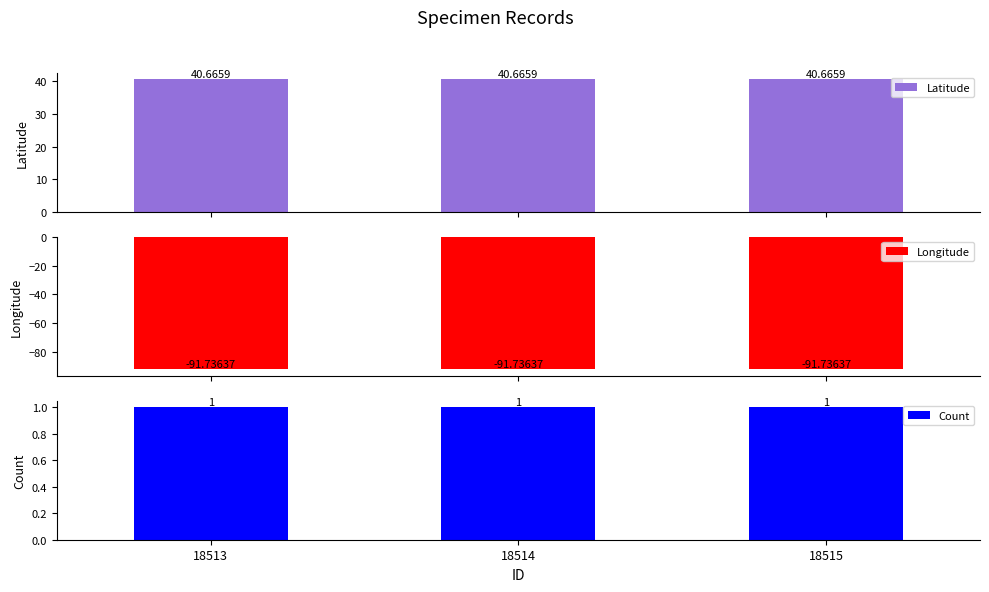

What value does the Latitude series have at 18515?

40.7